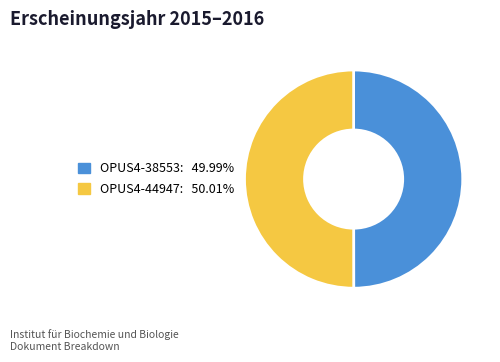

Approximately how many times larger is the value at OPUS4-38553 compared to OPUS4-44947?

1.0